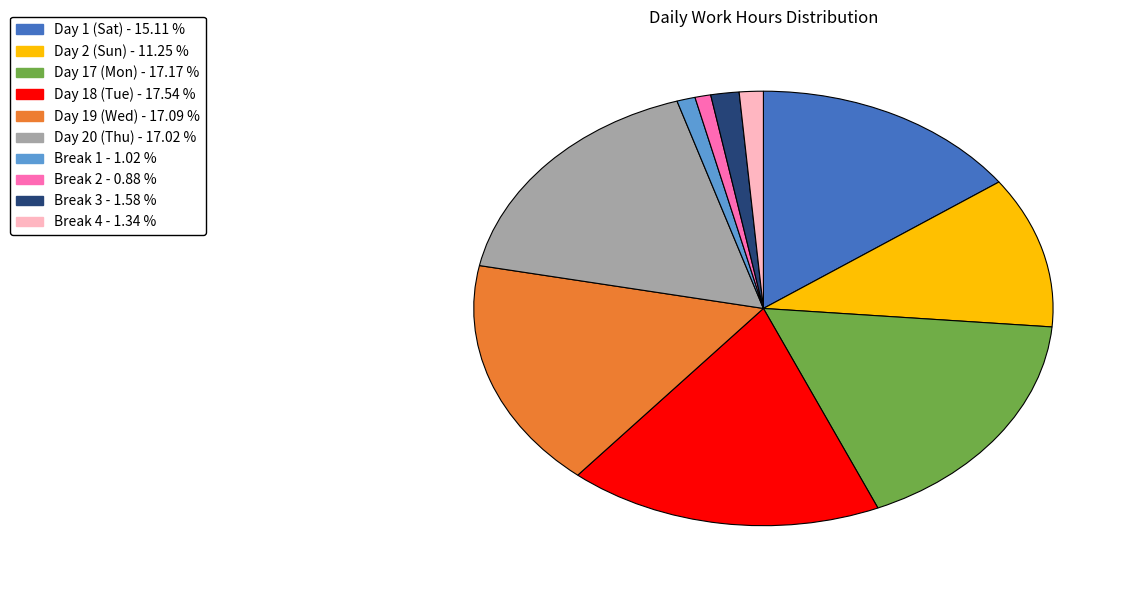

Does Day 17 (Mon) account for over 50% of the chart?

No